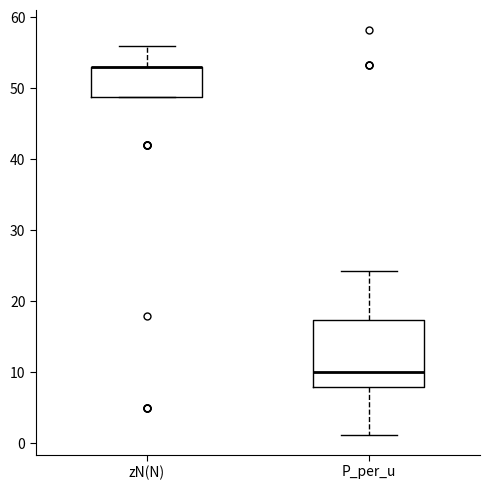

Reading left to right, read every box against the y-axis: the position of its median line, the range the box covers, and the ends of its whiskers. The values are not printed on the chart, so give them approximately, as read against the axis.

zN(N): median 53 (drawn on the box's upper edge), box 49 to 53, whiskers 49 to 56
P_per_u: median 10, box 8 to 17, whiskers 1 to 24